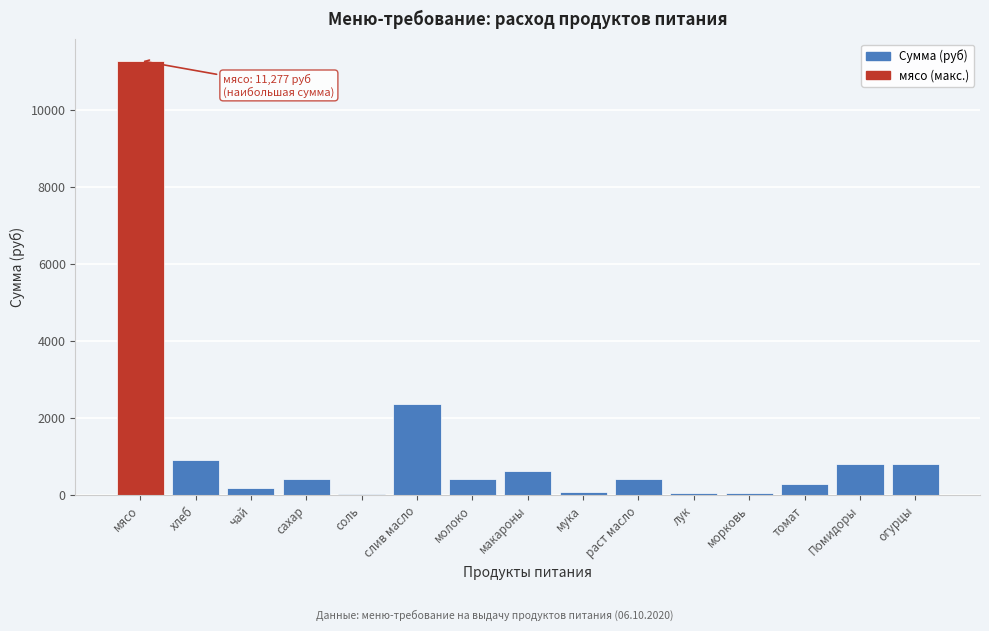

Which label corresponds to the largest value in the chart?

мясо